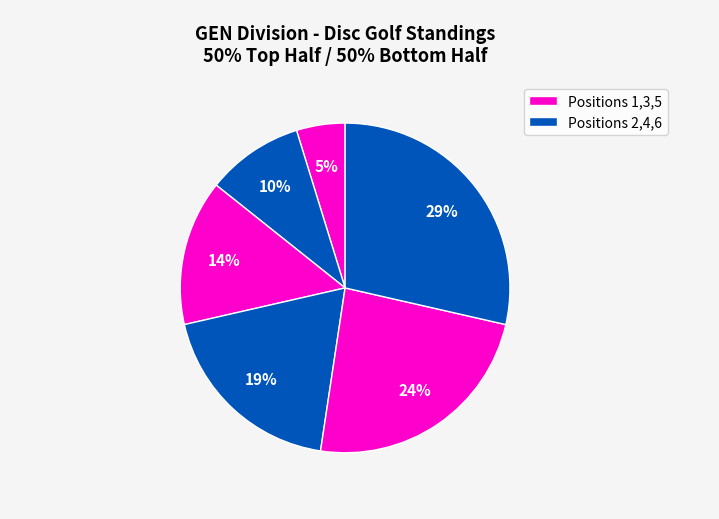

Does any single category account for the majority?

No